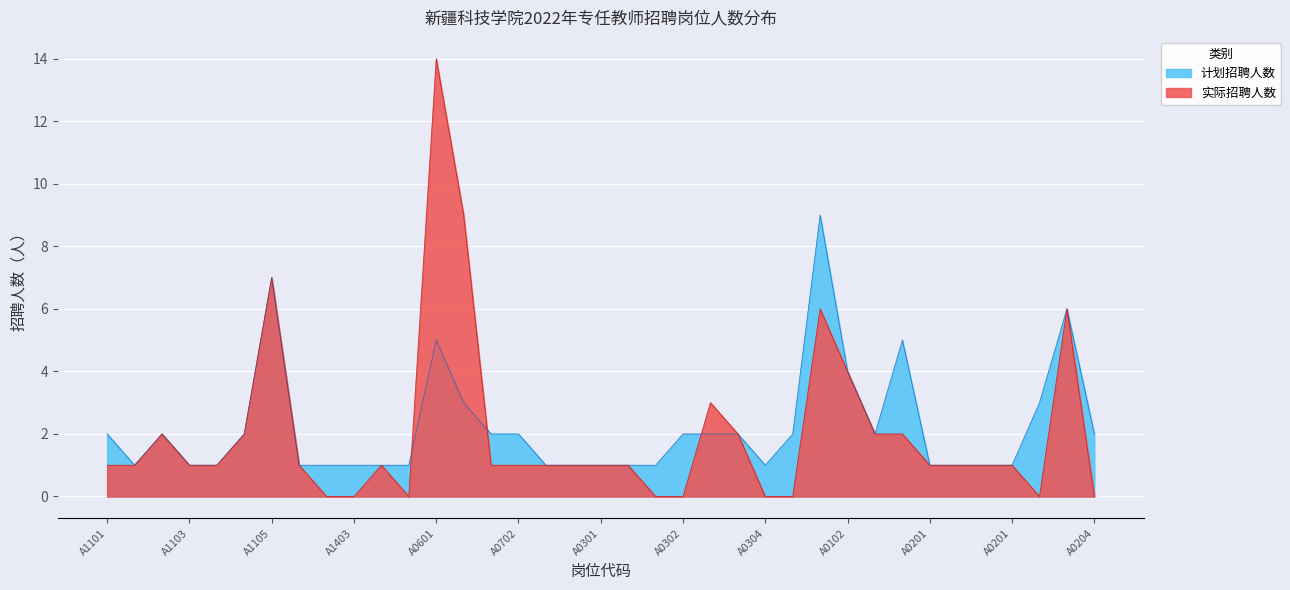

After their last crossing, which series has the higher values: 实际招聘人数 or 计划招聘人数?

实际招聘人数